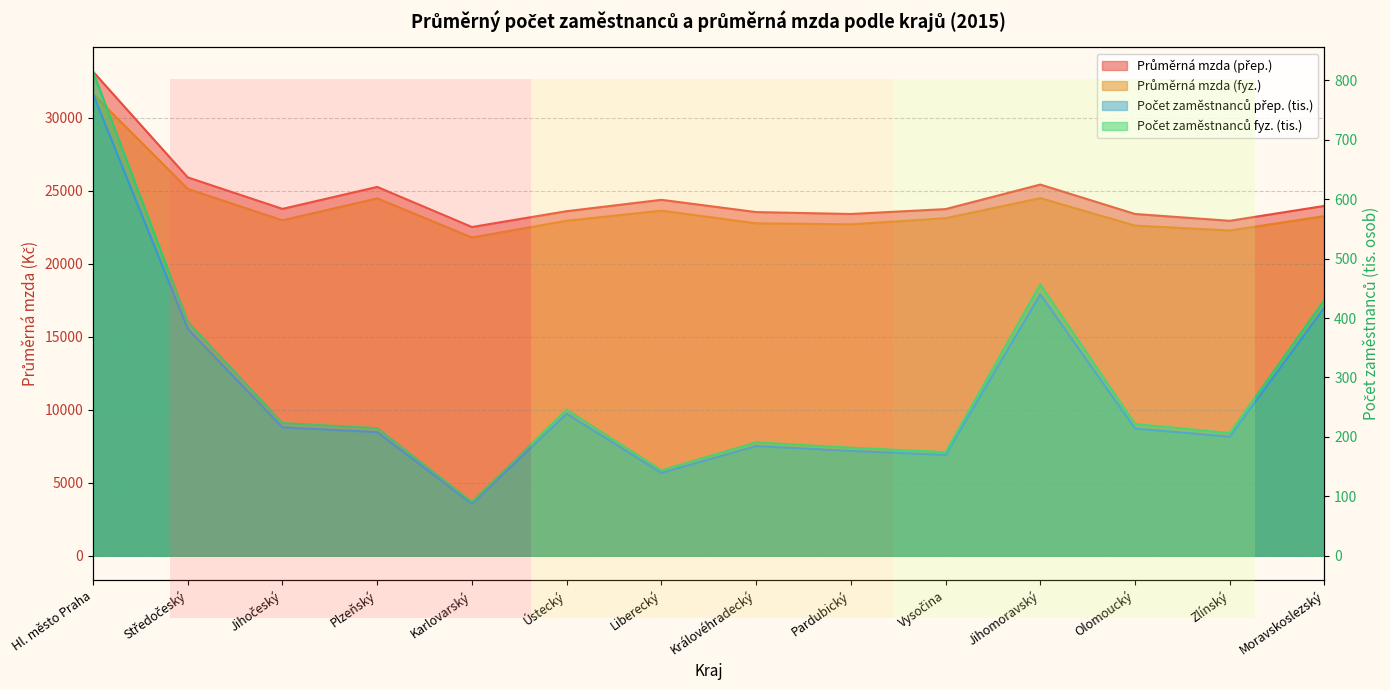

Rank the series at Vysočina from highest to lowest value.

Průměrná mzda (přep.), Průměrná mzda (fyz.), Počet zaměstnanců fyz. (tis.), Počet zaměstnanců přep. (tis.)